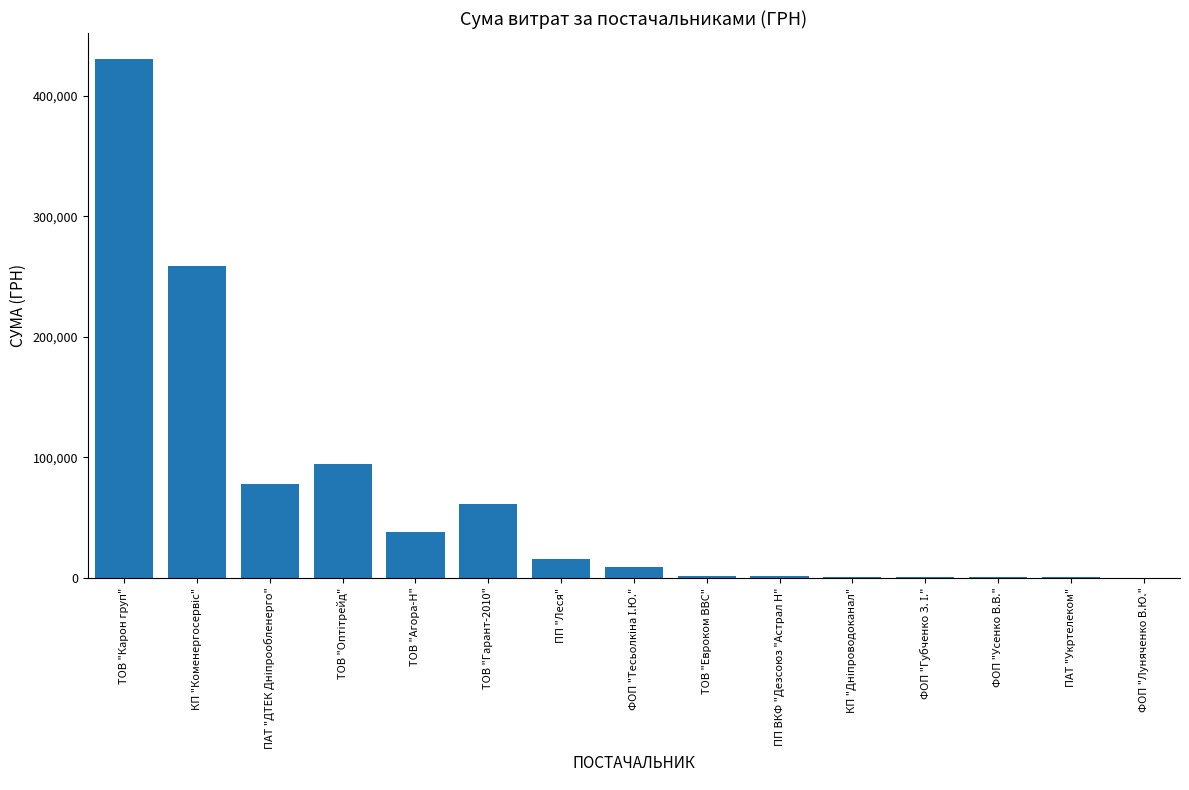

What is the maximum value shown in the chart?

430478.2